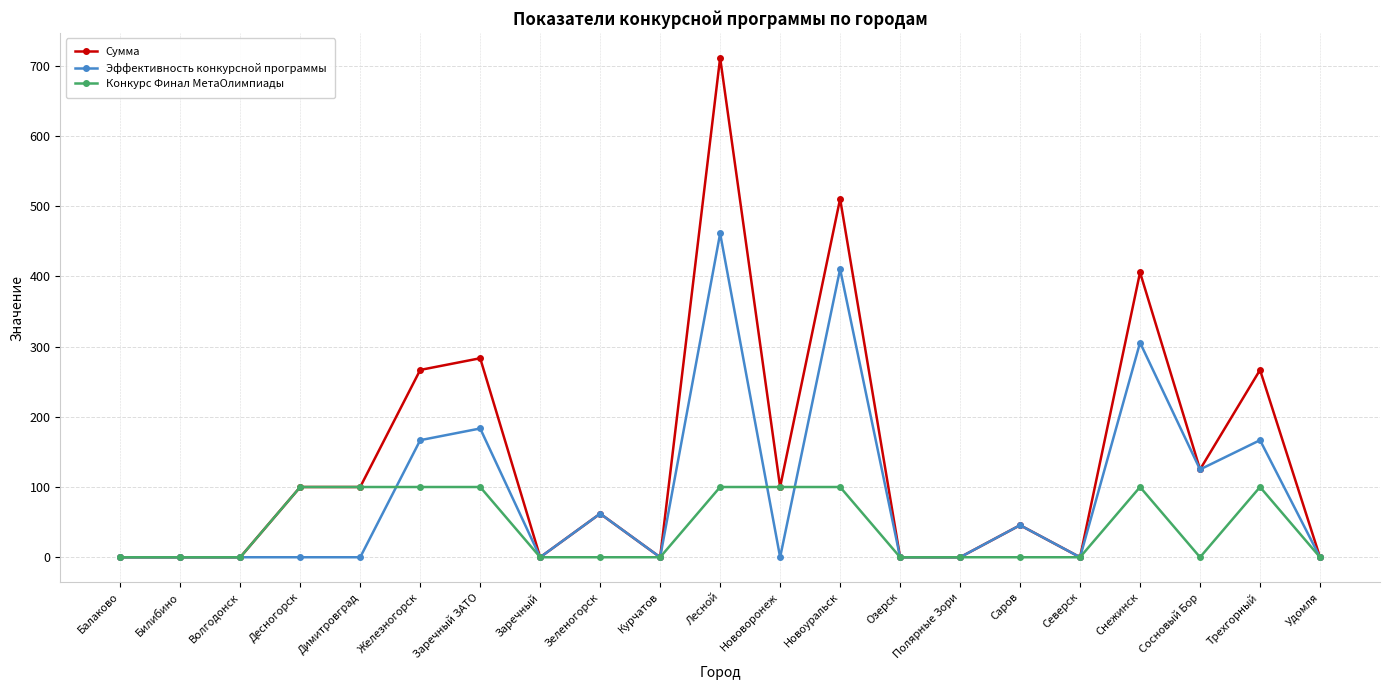

Rank the series at Снежинск from highest to lowest value.

Сумма, Эффективность конкурсной программы, Конкурс Финал МетаОлимпиады